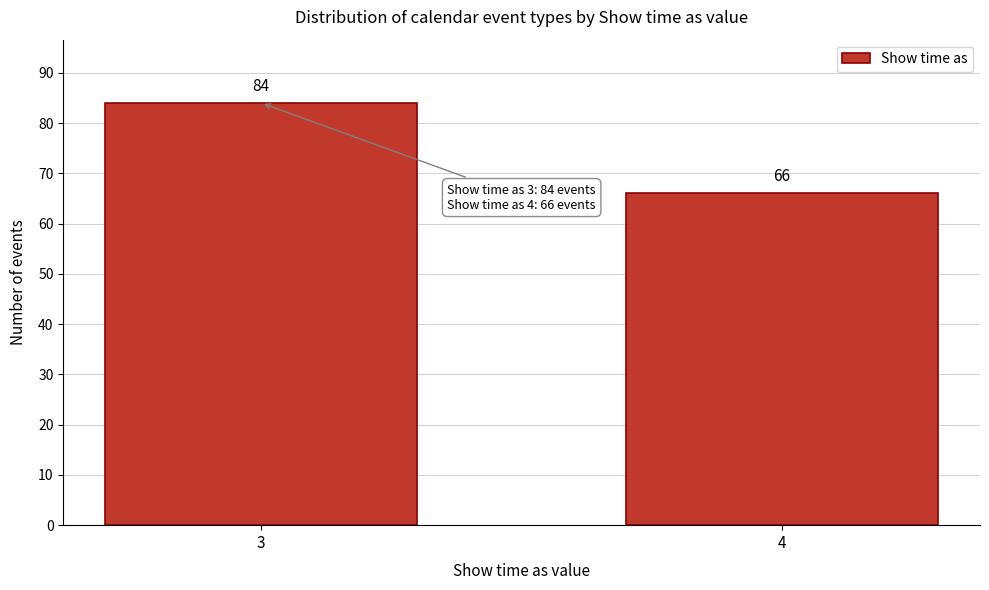

Reading left to right, what are all the values shown in this chart?

3=84	4=66